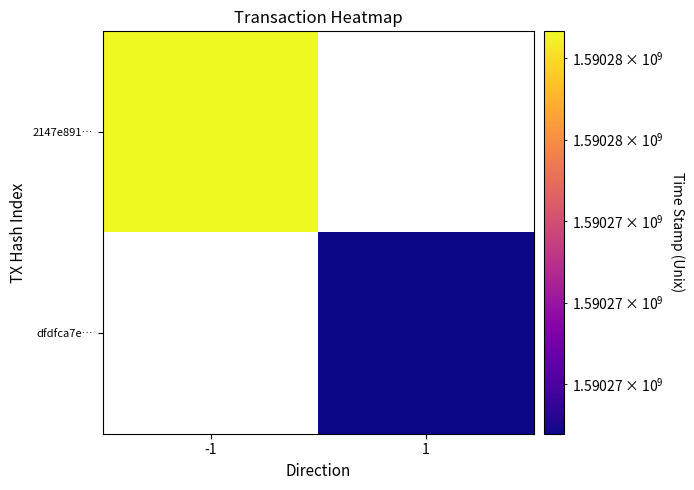

Which series has the largest range (max minus min)?

2147e891…